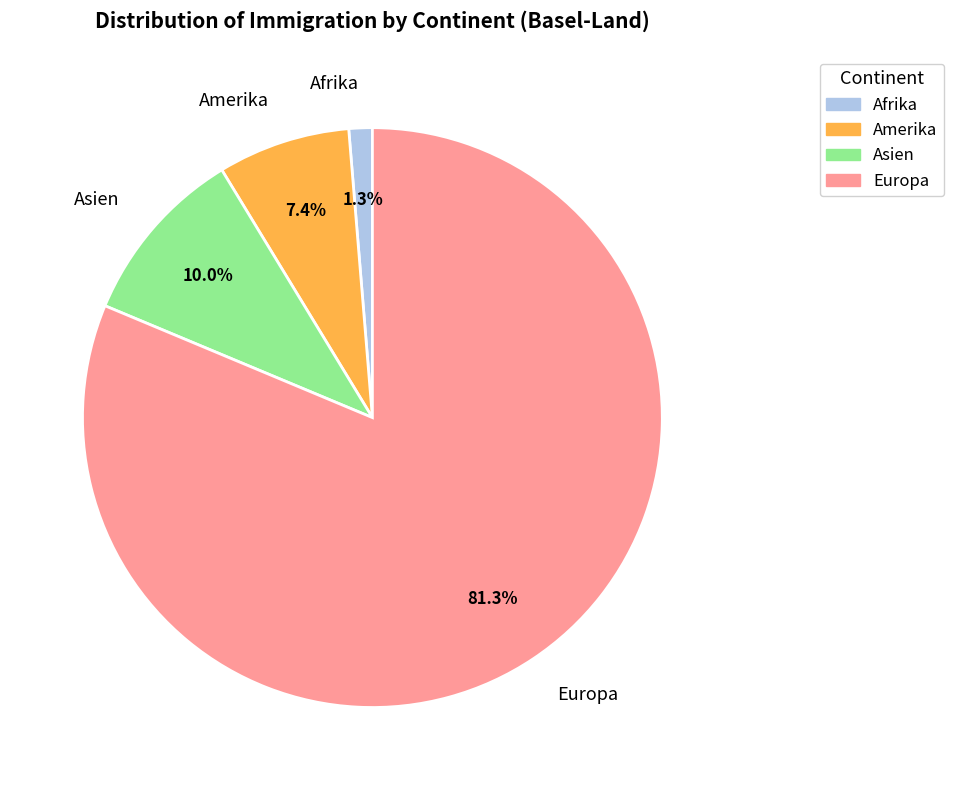

What is the largest slice in the pie chart?

Europa